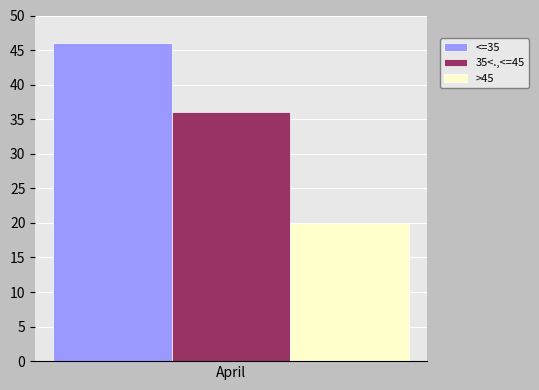

Is it true that <=35 equals 46 at April?

True